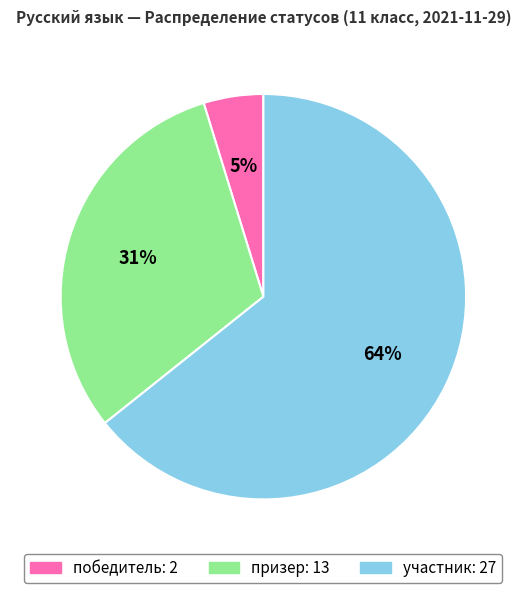

Rank the categories by value from lowest to highest.

победитель, призер, участник